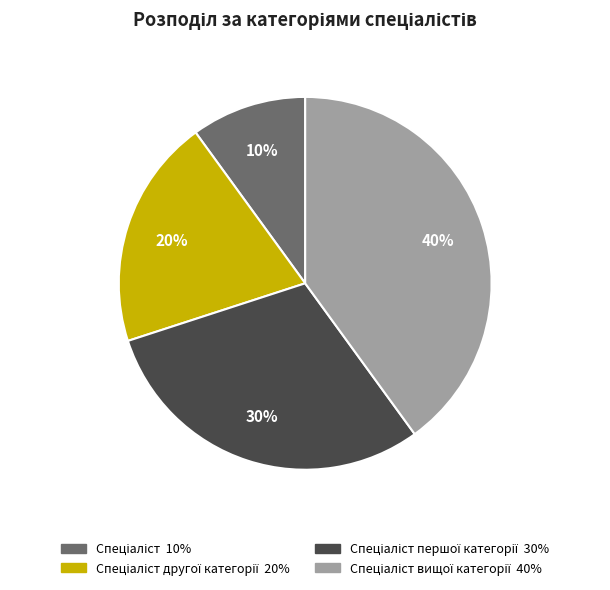

Is there a majority slice in this chart?

No